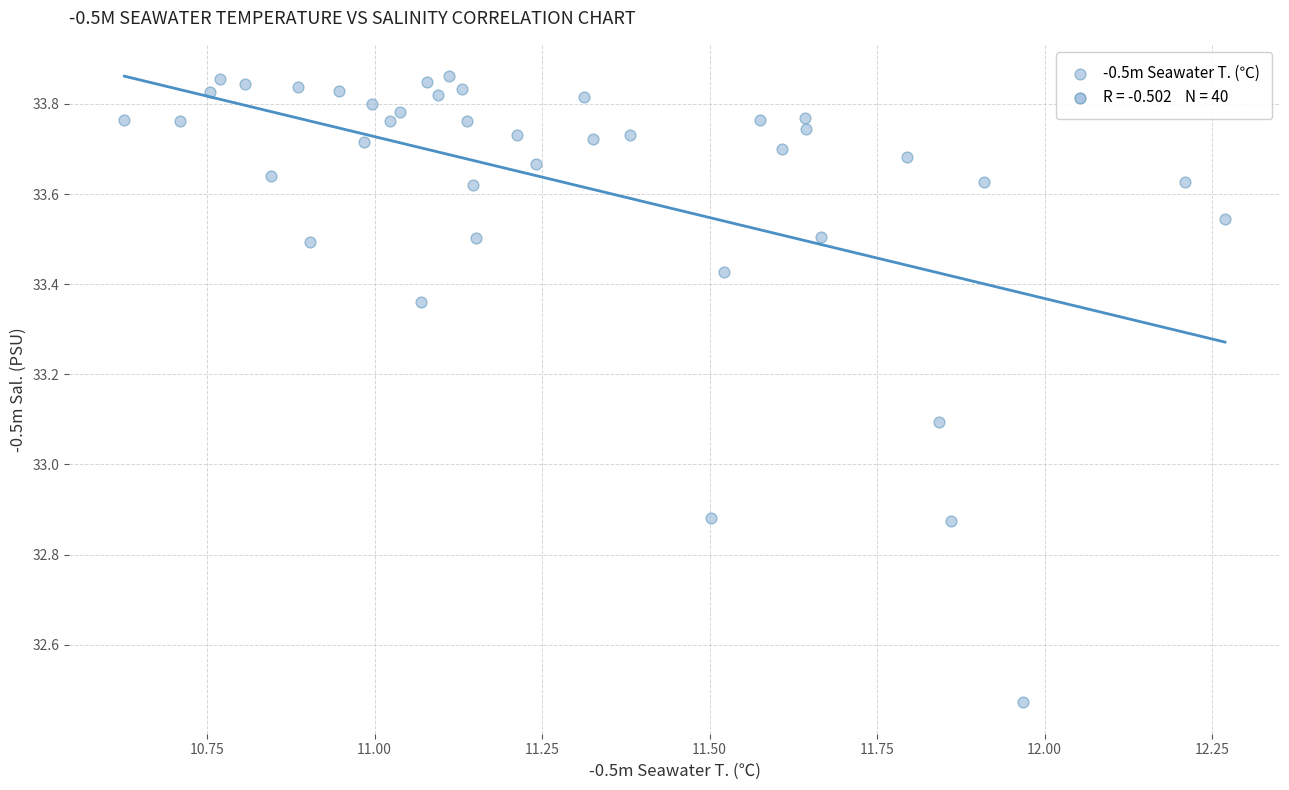

What is the range of Y values (max minus min)?

1.4